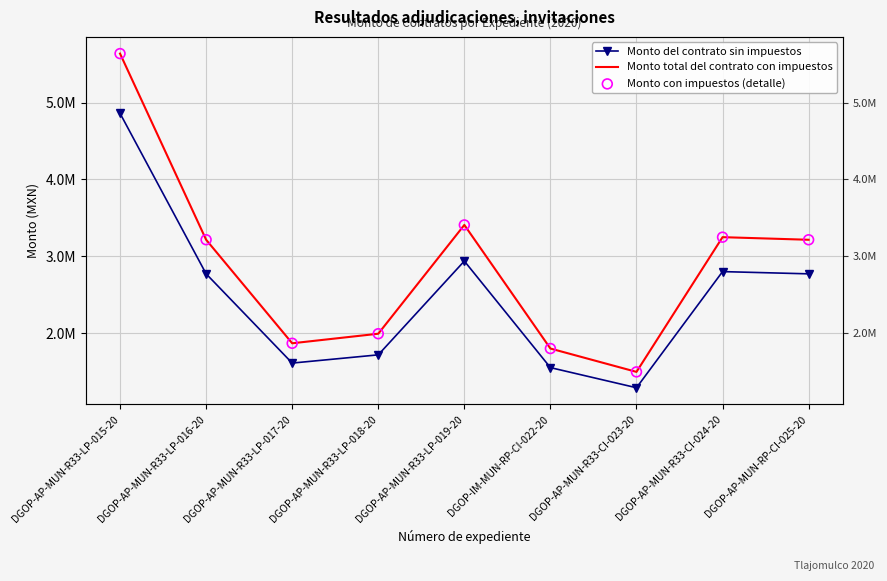

What are all the series names shown in the legend?

Monto del contrato sin impuestos, Monto total del contrato con impuestos, Monto con impuestos (detalle)